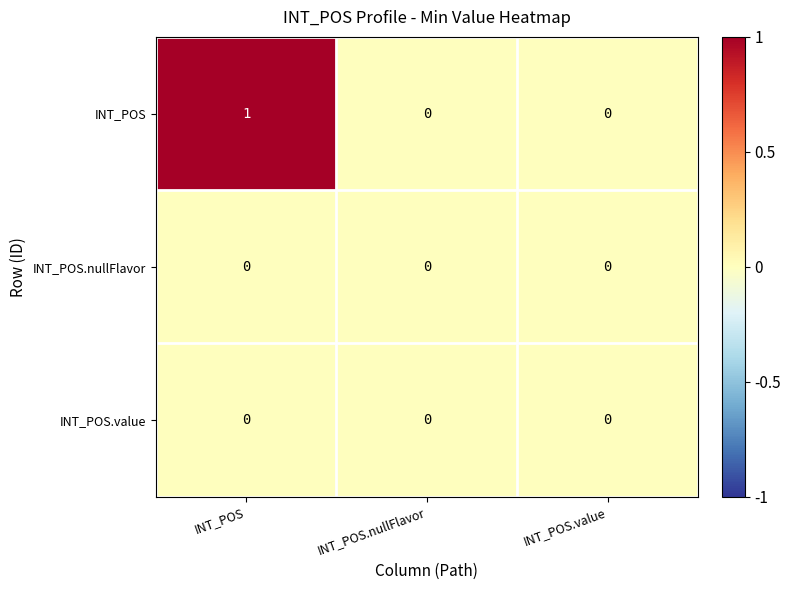

Reading right to left, list all the values displayed in this chart.

INT_POS: INT_POS.value=0	INT_POS.nullFlavor=0	INT_POS=1
INT_POS.nullFlavor: INT_POS.value=0	INT_POS.nullFlavor=0	INT_POS=0
INT_POS.value: INT_POS.value=0	INT_POS.nullFlavor=0	INT_POS=0